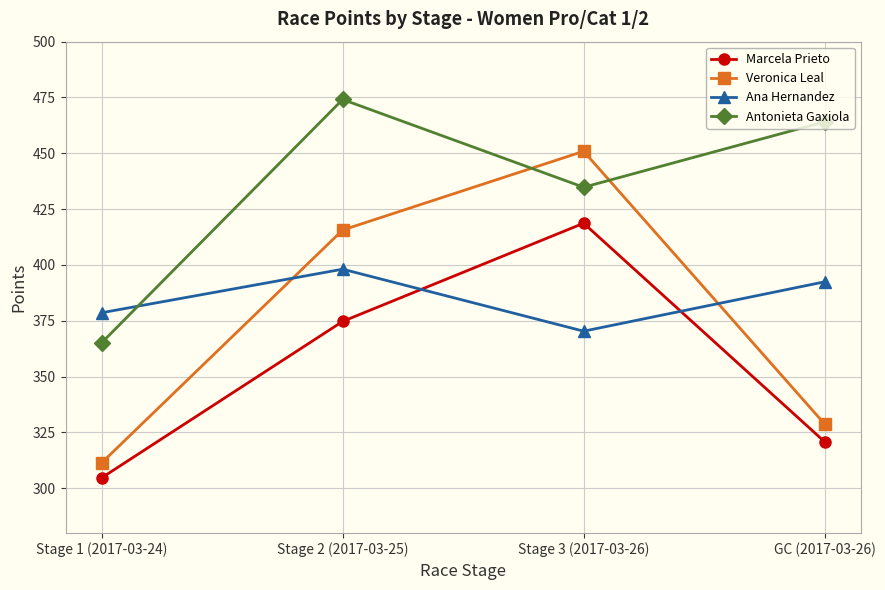

True or false: Antonieta Gaxiola and Marcela Prieto cross at least once.

False